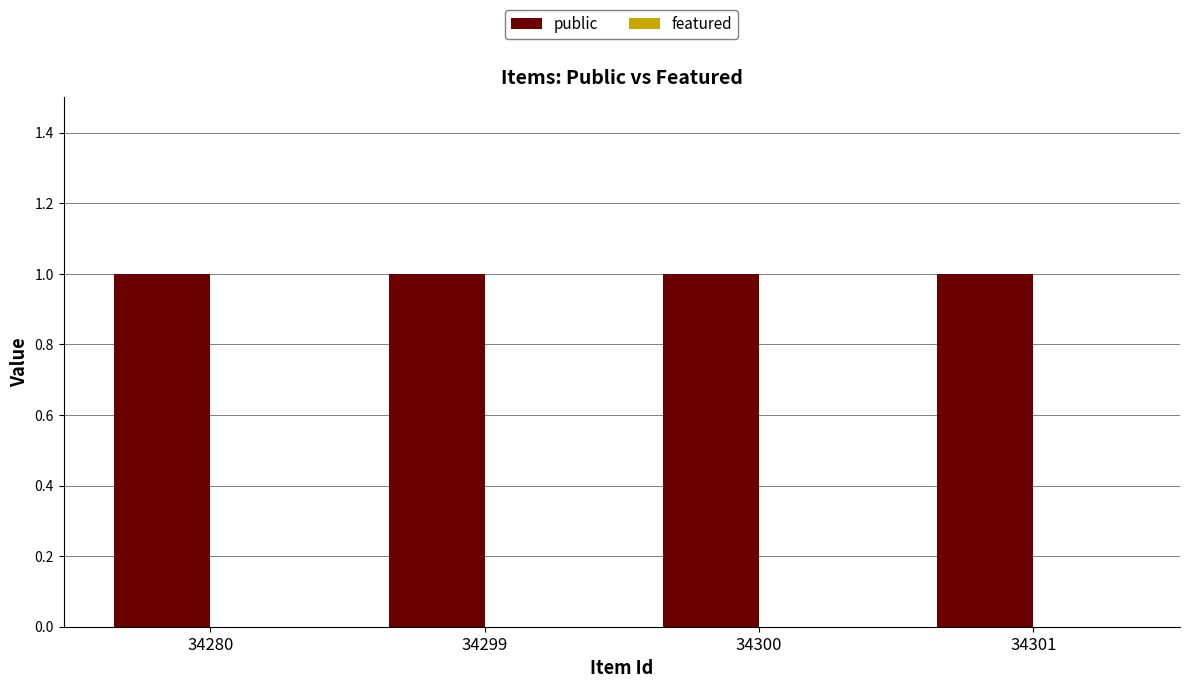

Reading left to right, what are all the values shown in this chart?

public: 34280=1	34299=1	34300=1	34301=1
featured: 34280=0	34299=0	34300=0	34301=0